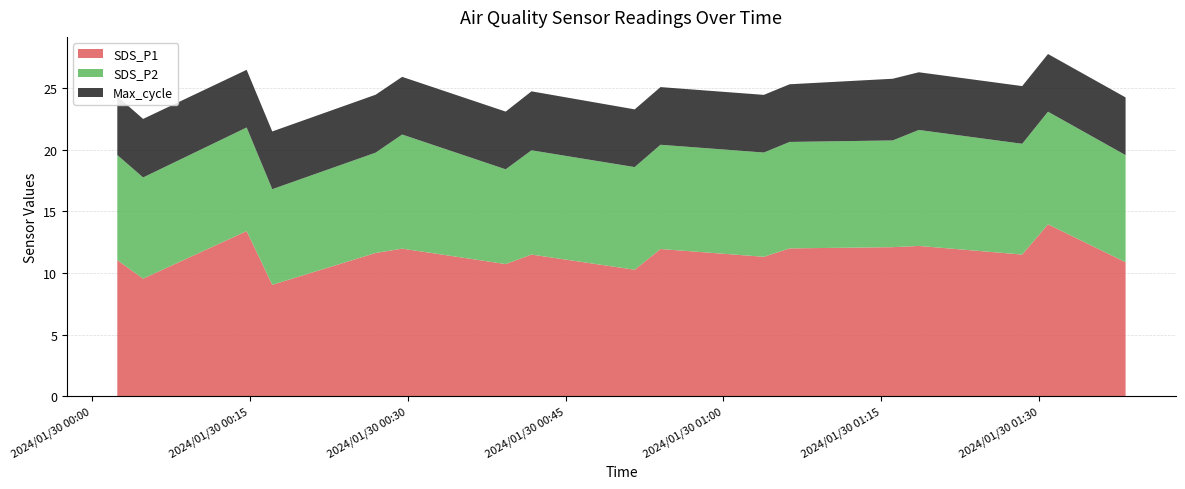

What is the lowest value of the SDS_P1 series?

9.1